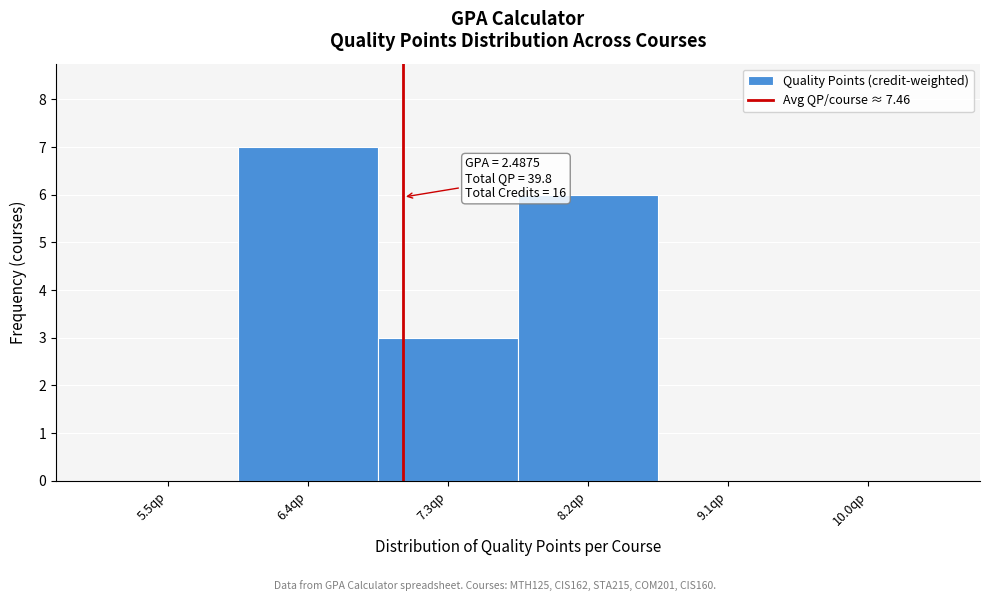

Reading left to right, what are all the values shown in this chart?

5.5qp=0	6.4qp=7	7.3qp=3	8.2qp=6	9.1qp=0	10.0qp=0